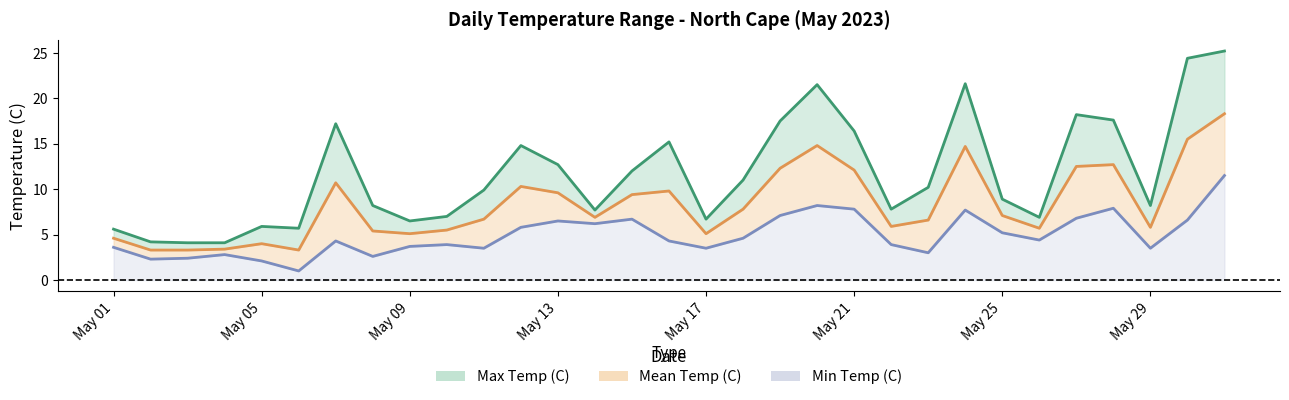

Is it true that Mean Temp (C) equals 2.3 at 2023-05-04?

False